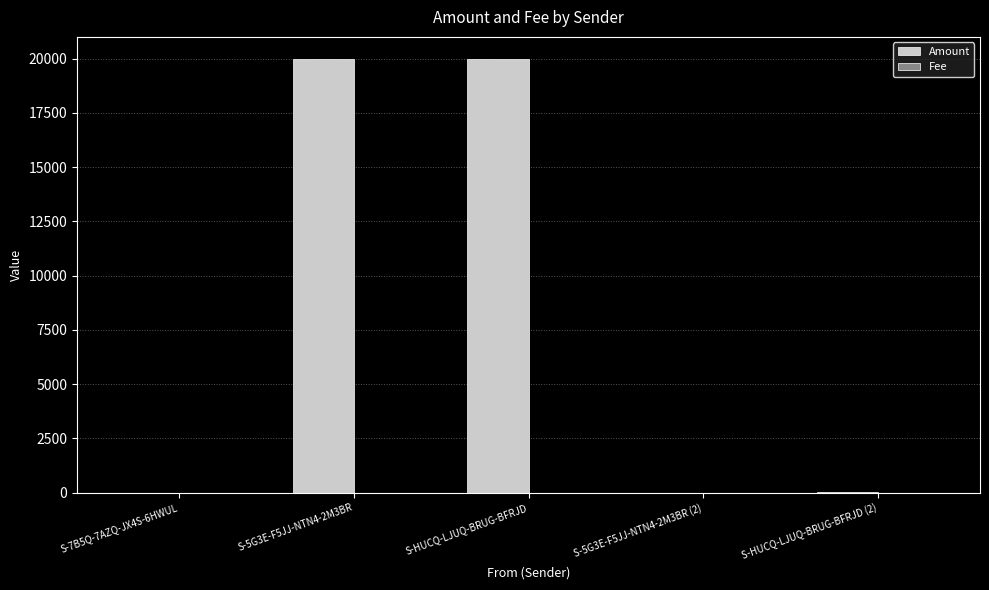

What is the spread (max minus min) of values at S-HUCQ-LJUQ-BRUG-BFRJD (2)?

8.0